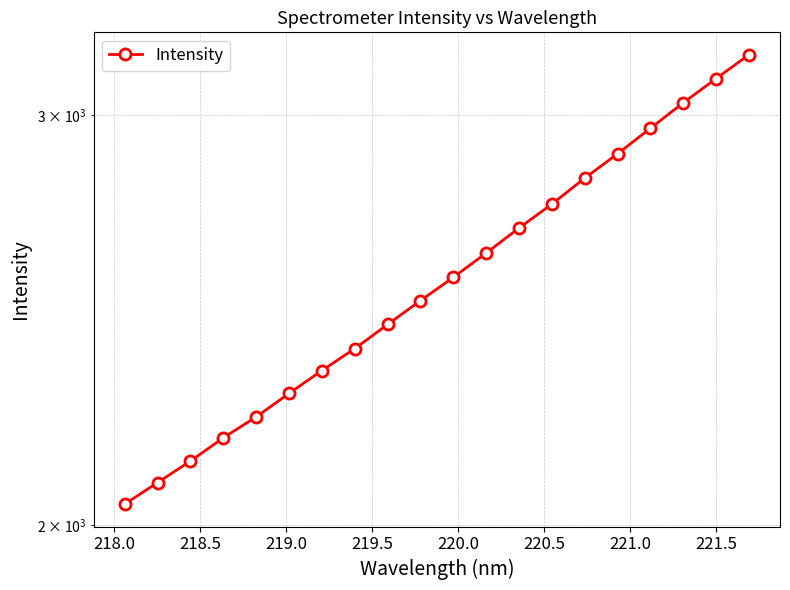

True or false: the data shows 3351.1 at 219.5.

False